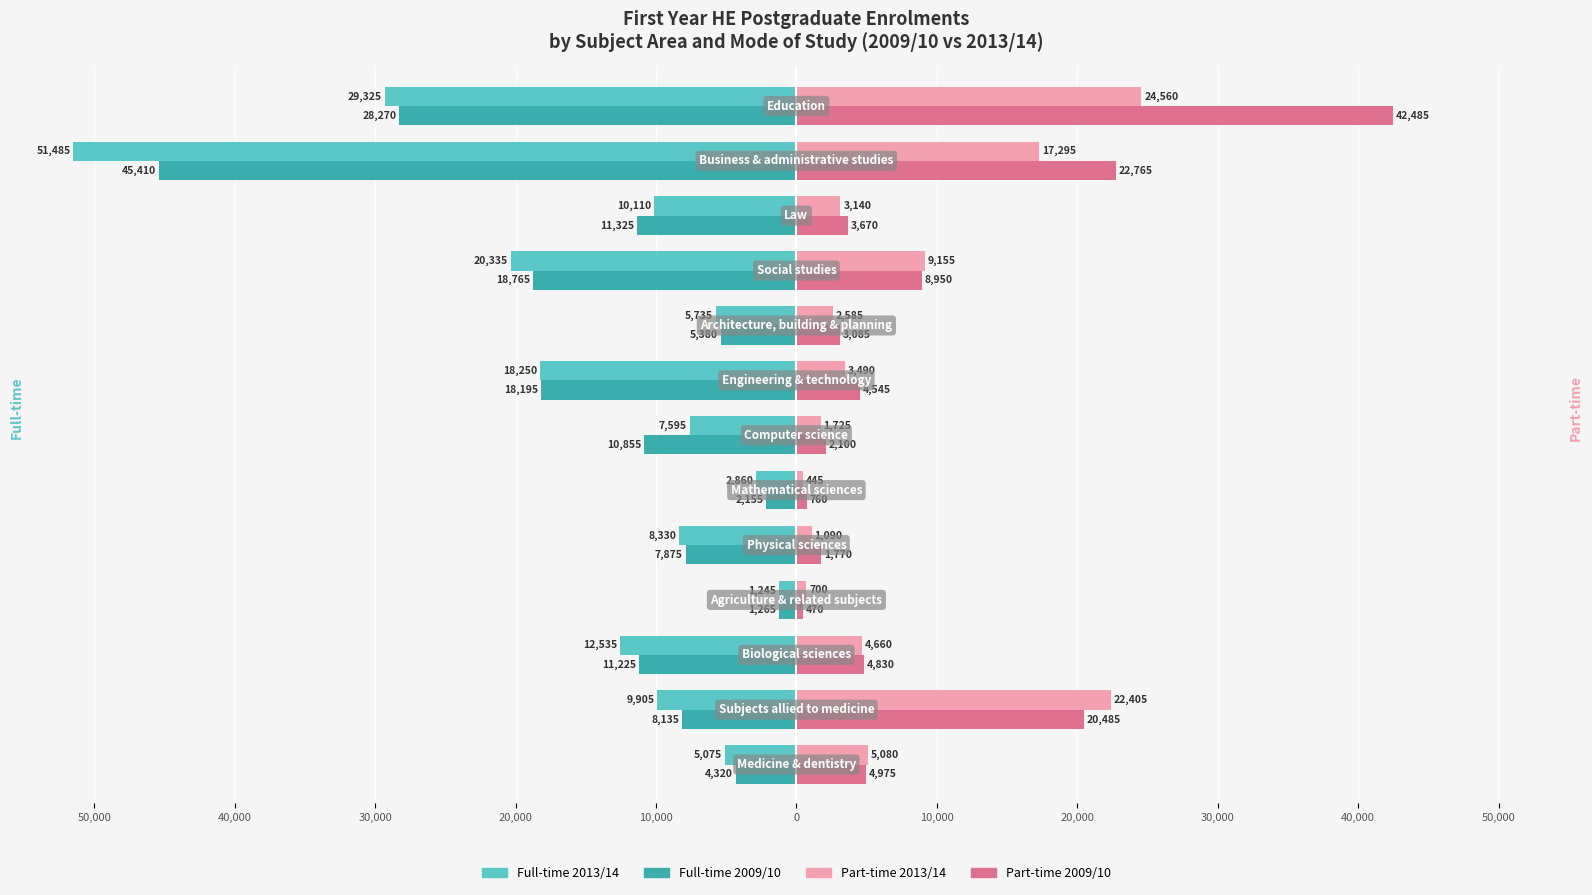

What are all the series names shown in the legend?

Full-time 2013/14, Full-time 2009/10, Part-time 2013/14, Part-time 2009/10